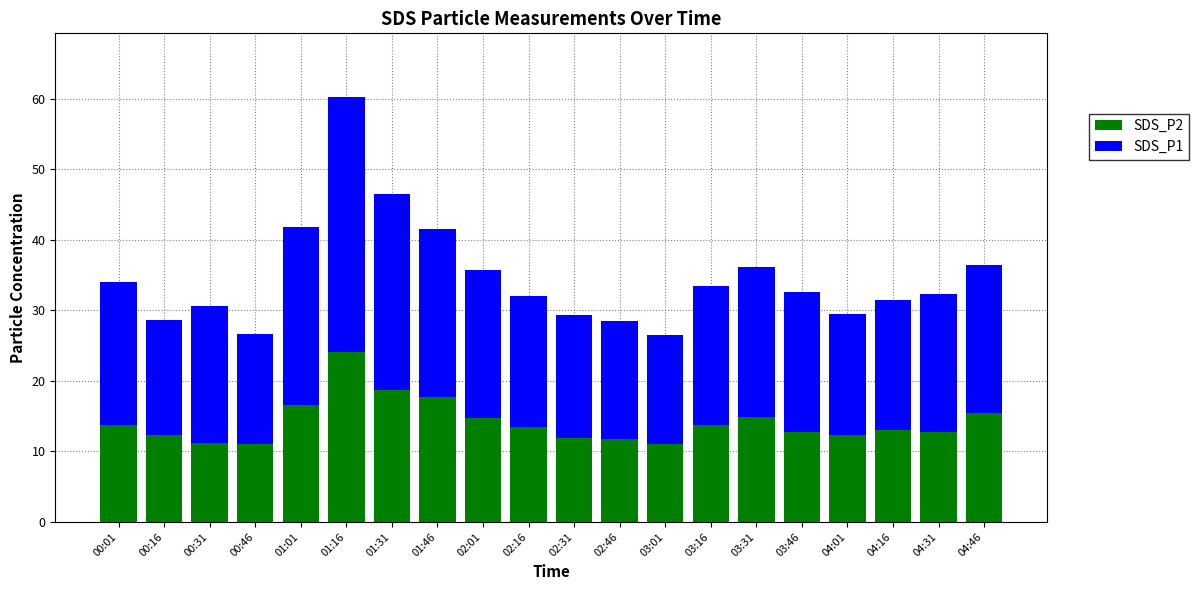

True or false: SDS_P2 has a value of 13.4 at 02:16.

True